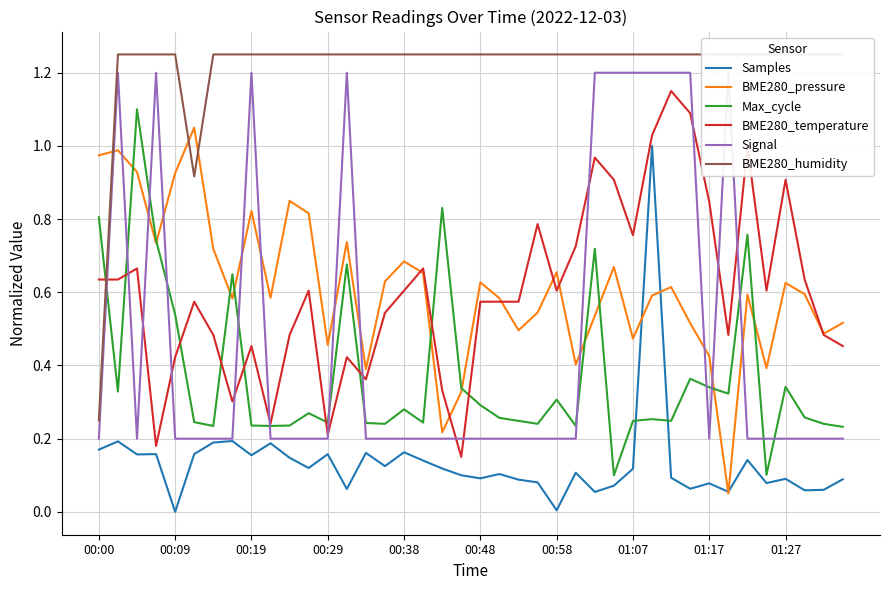

The value of BME280_humidity at 22 is 2.0. True or false?

False